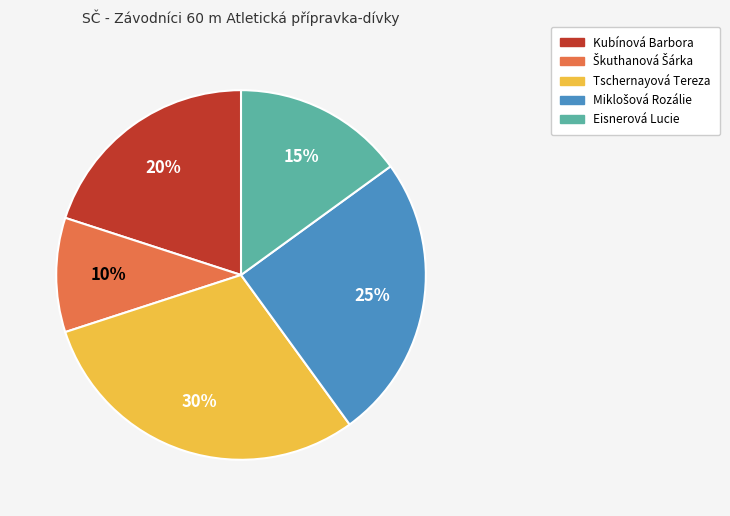

Count the number of slices in the pie.

5